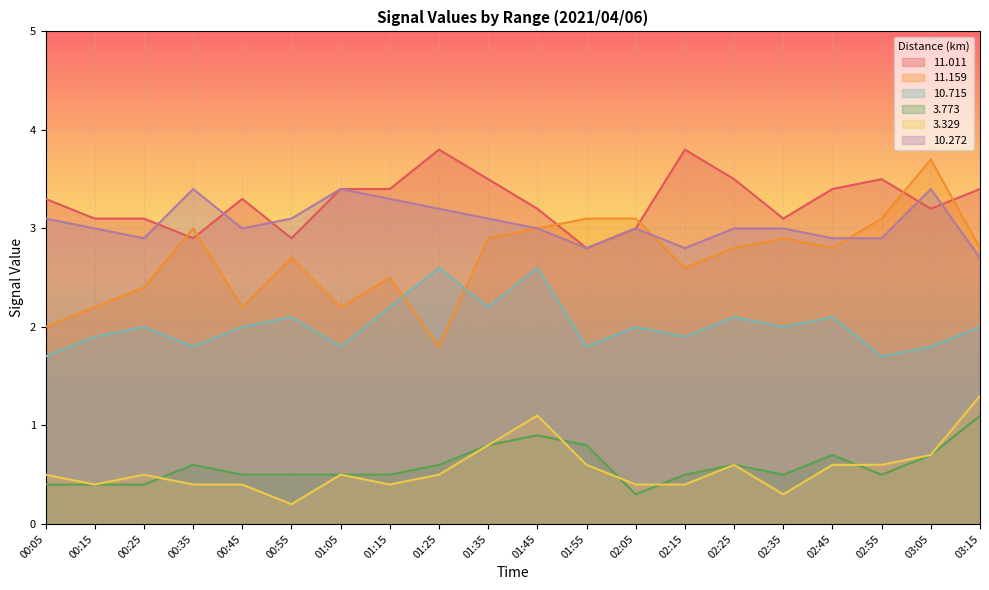

In  11.011, how many points are higher than both neighbors (excluding endpoints)?

4